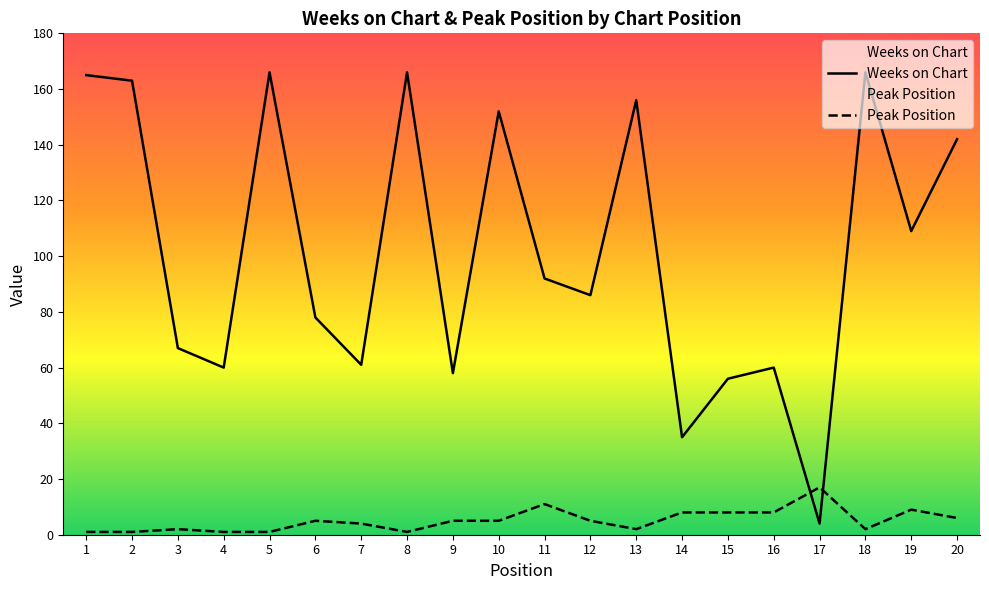

True or false: Weeks on Chart has a value of 67 at 3.

True